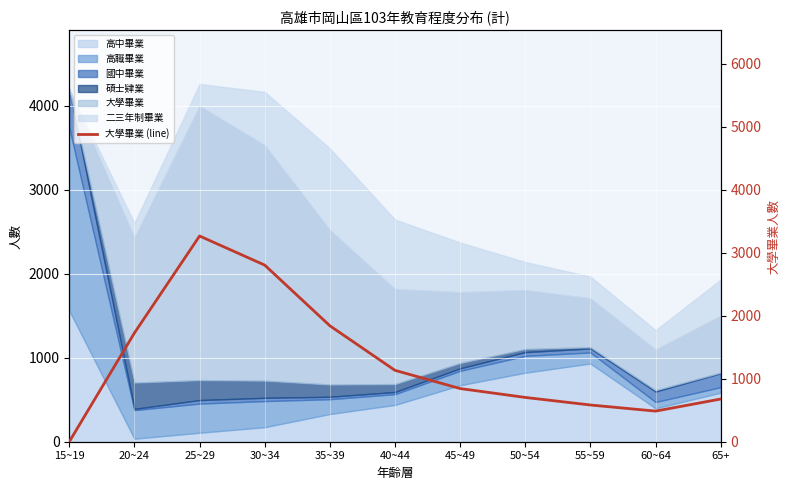

Where does the data first go above 844?

20~24